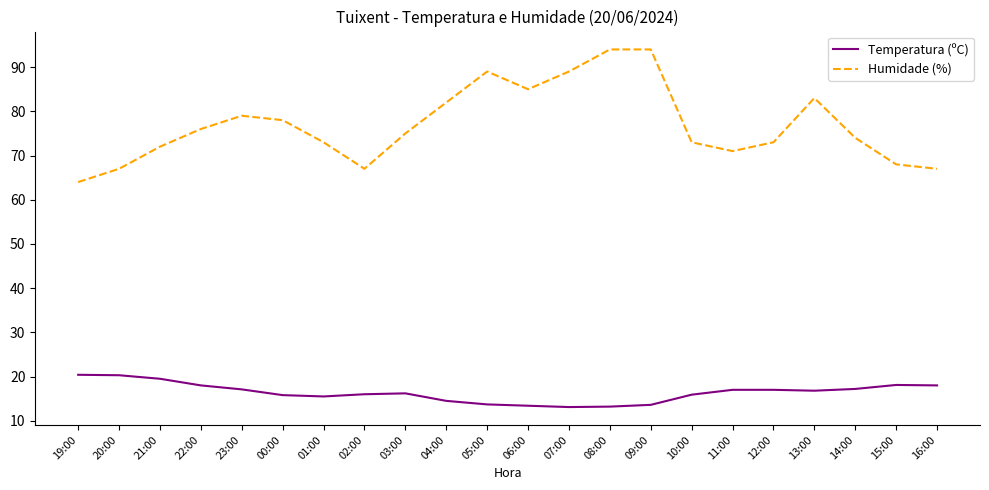

At 01:00, list the series in order from smallest to largest.

Temperatura (ºC), Humidade (%)